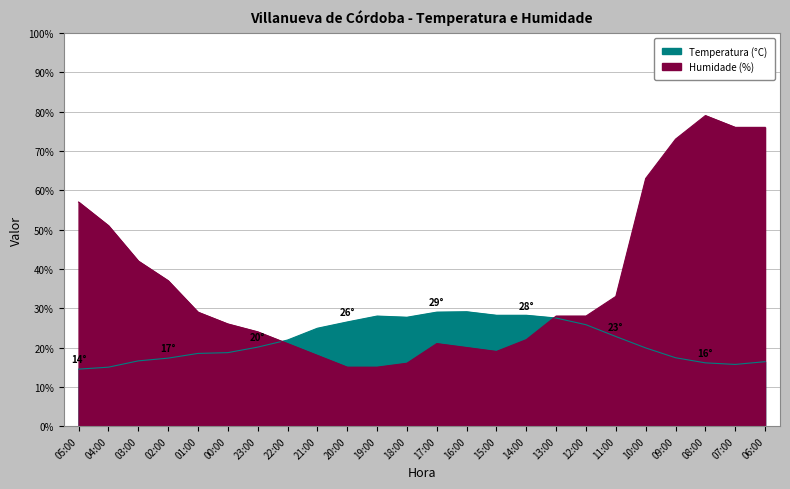

What is the label of the 18th point from the left?

12:00